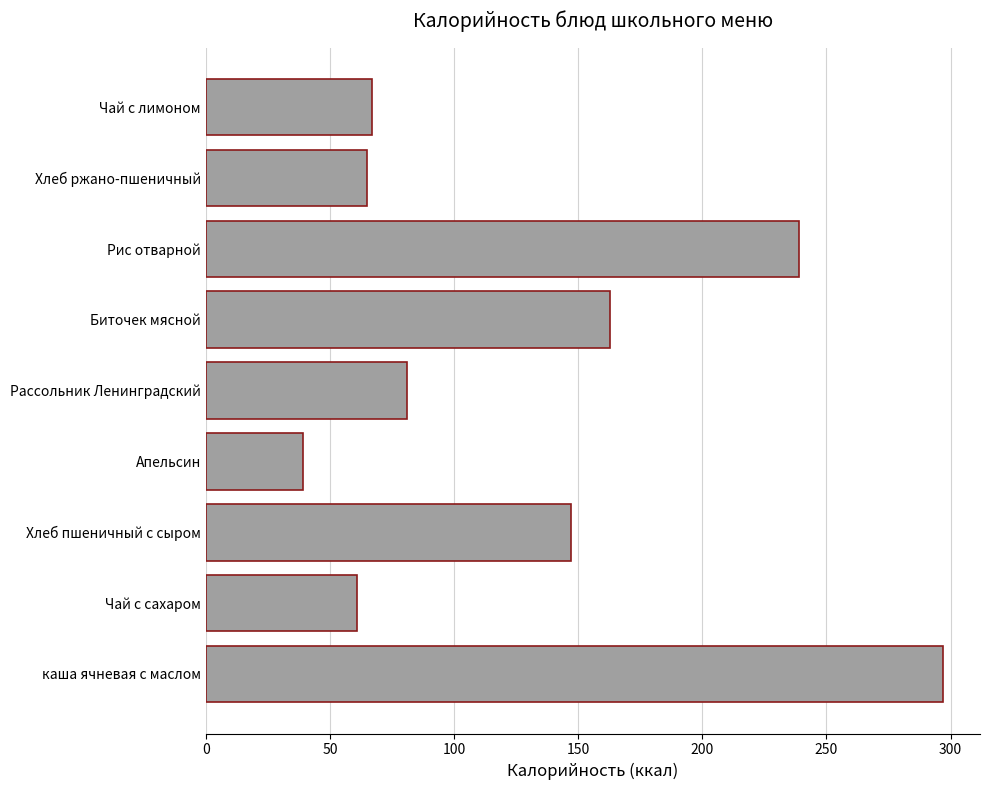

At which label is the value closest to 168?

Биточек мясной